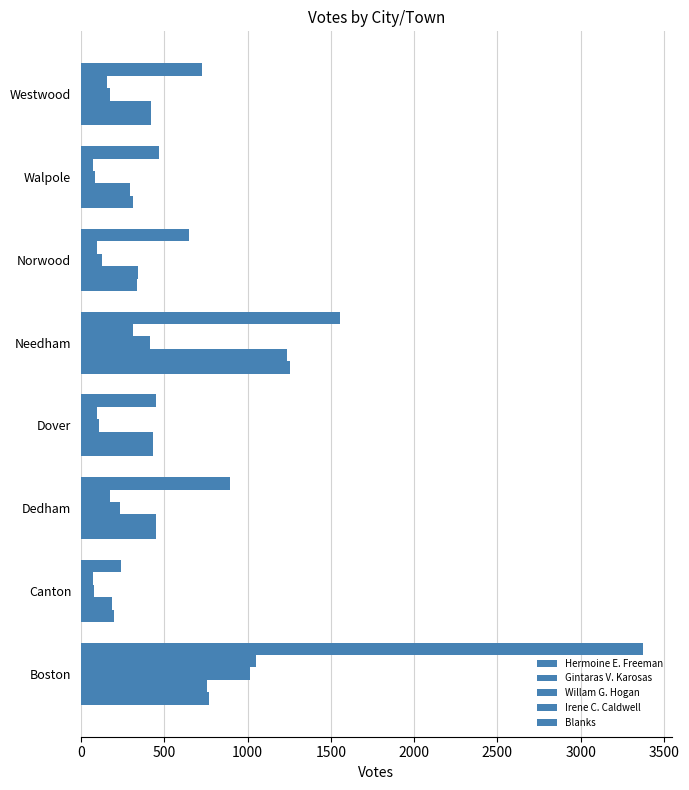

List the series in order of their peak value, highest first.

Blanks, Hermoine E. Freeman, Gintaras V. Karosas, Irene C. Caldwell, Willam G. Hogan